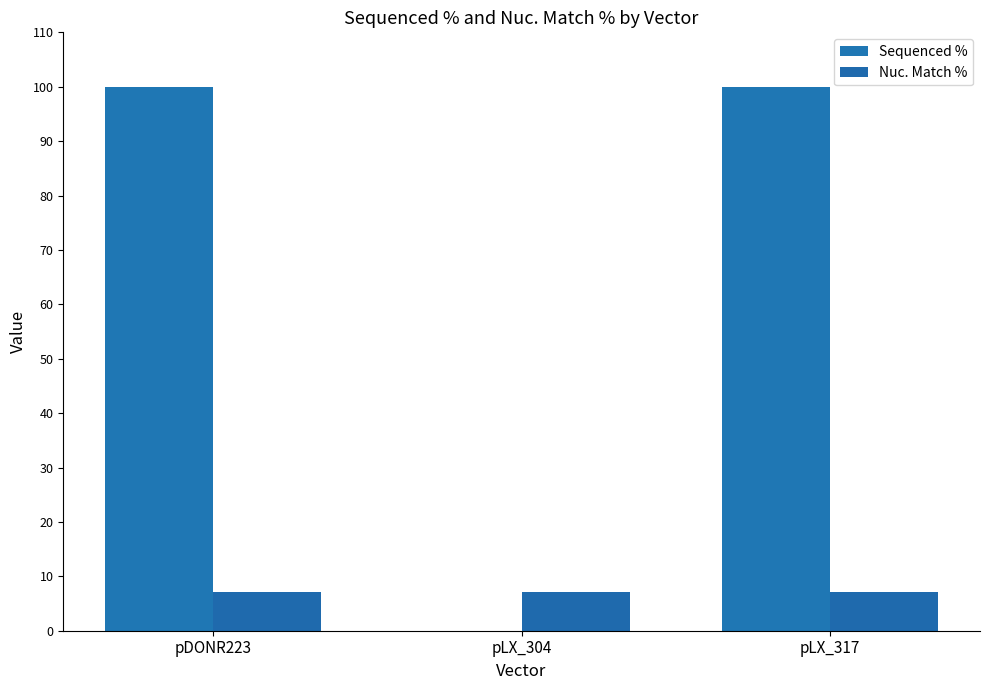

What is the greatest value displayed?

100.0